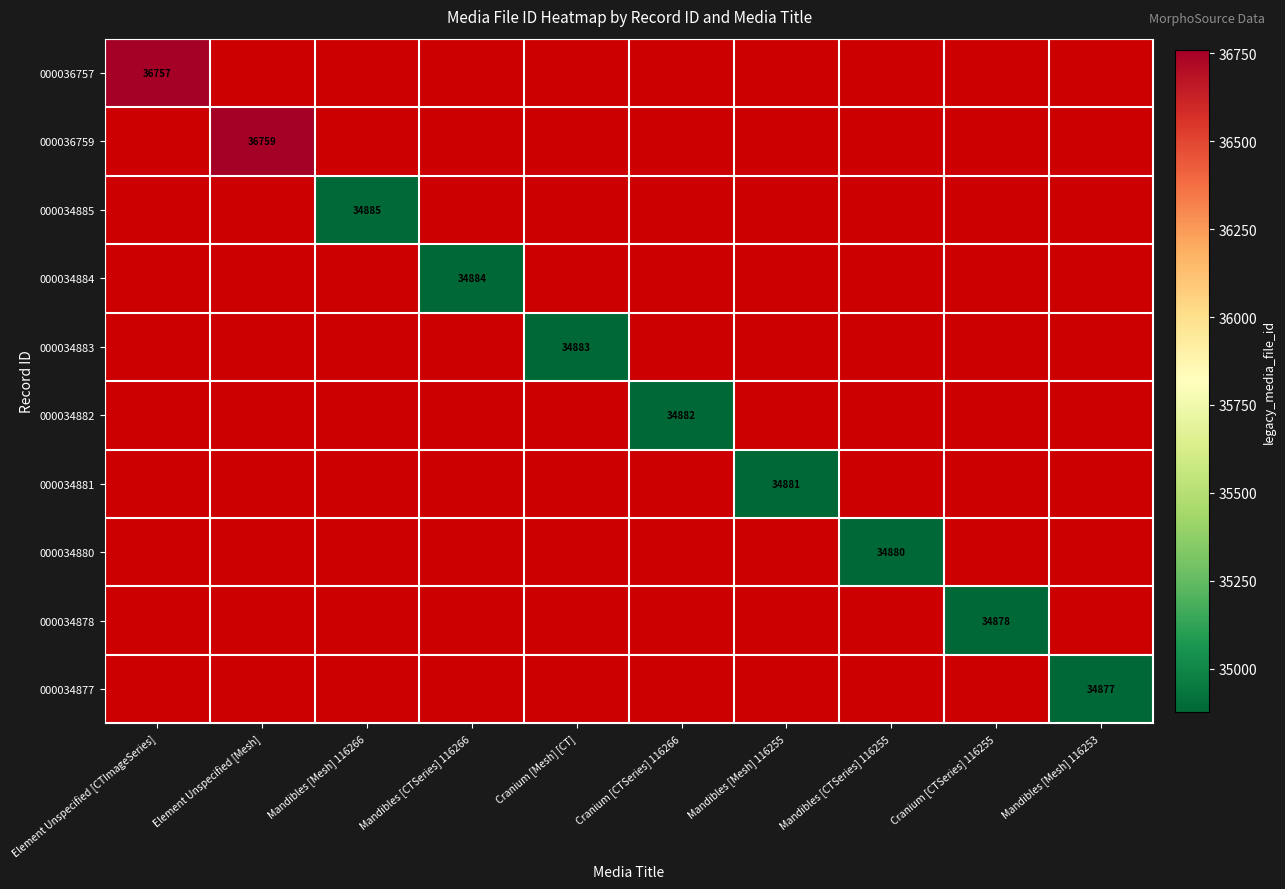

True or false: 000034885 has a value of 34885 at Mandibles [Mesh] 116266.

True